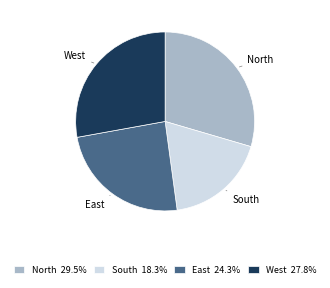

The East slice represents 13% of the pie. True or false?

False